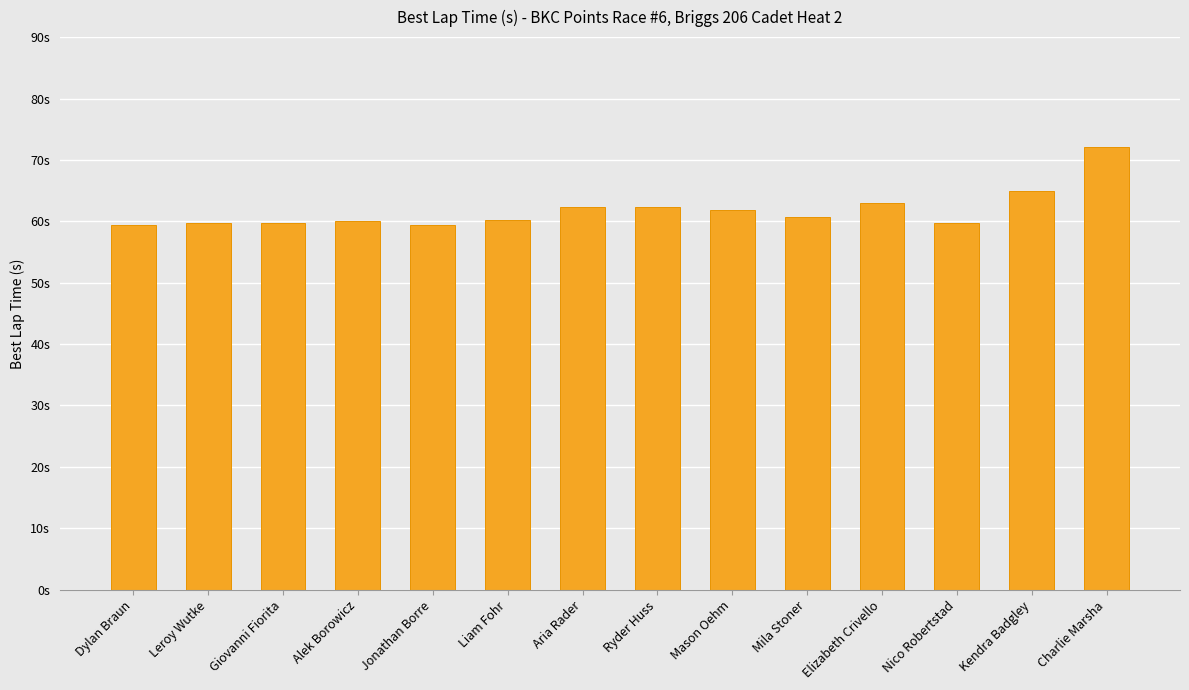

At which label does the data first exceed 60?

Alek Borowicz